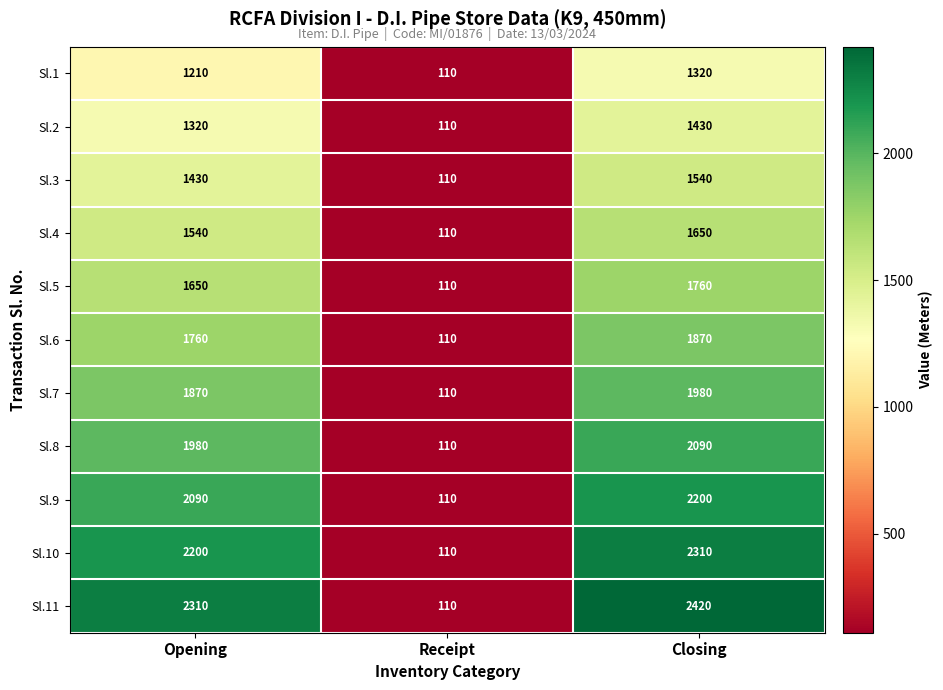

What is the difference between the maximum and second lowest values in the Sl.2 series?

110